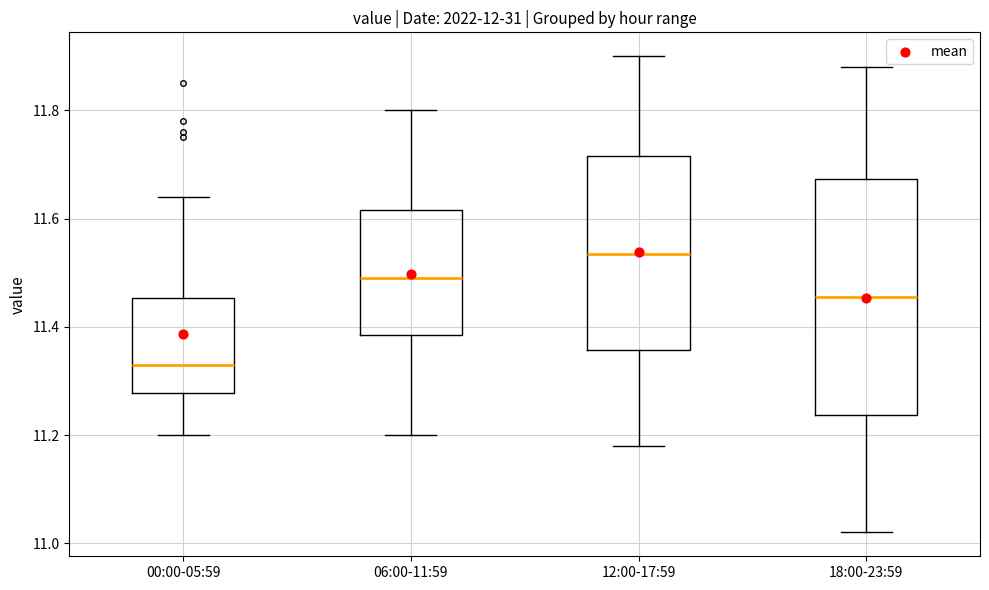

Which box has the highest median line?

12:00-17:59